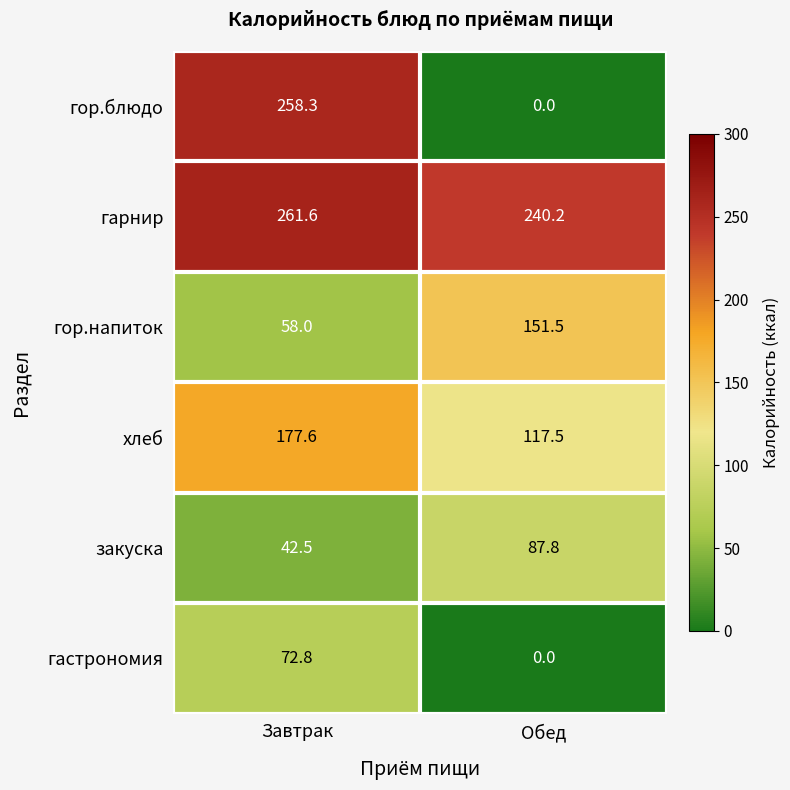

At which label is гор.напиток closest to 104?

Завтрак